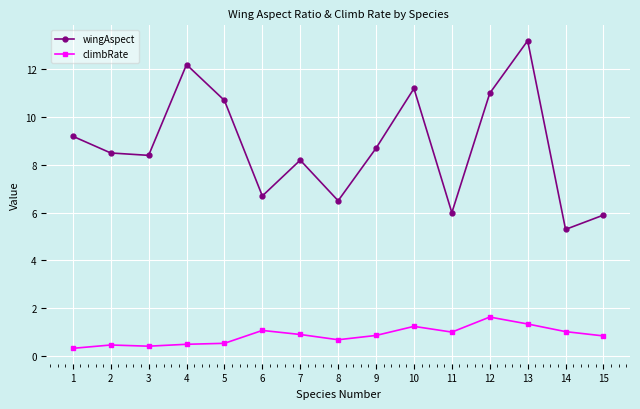

What is the sum of all wingAspect values?

131.7